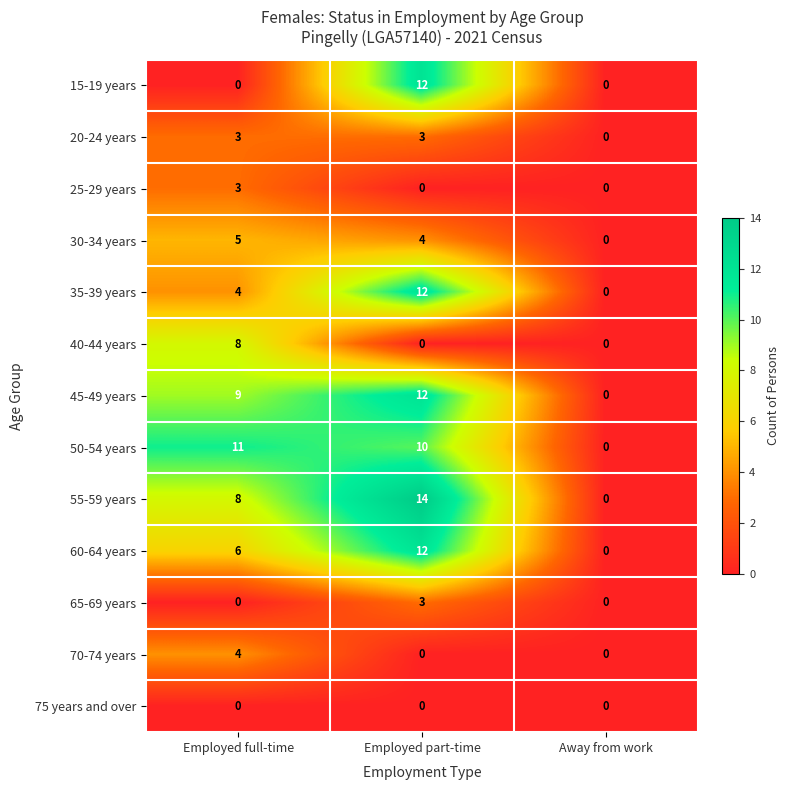

At which category is the sum across all series the highest?

Employed part-time